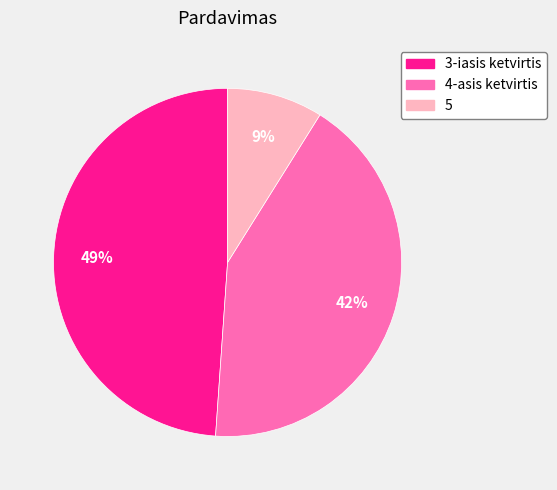

Do 5 and 3-iasis ketvirtis together represent more than half of the pie?

Yes